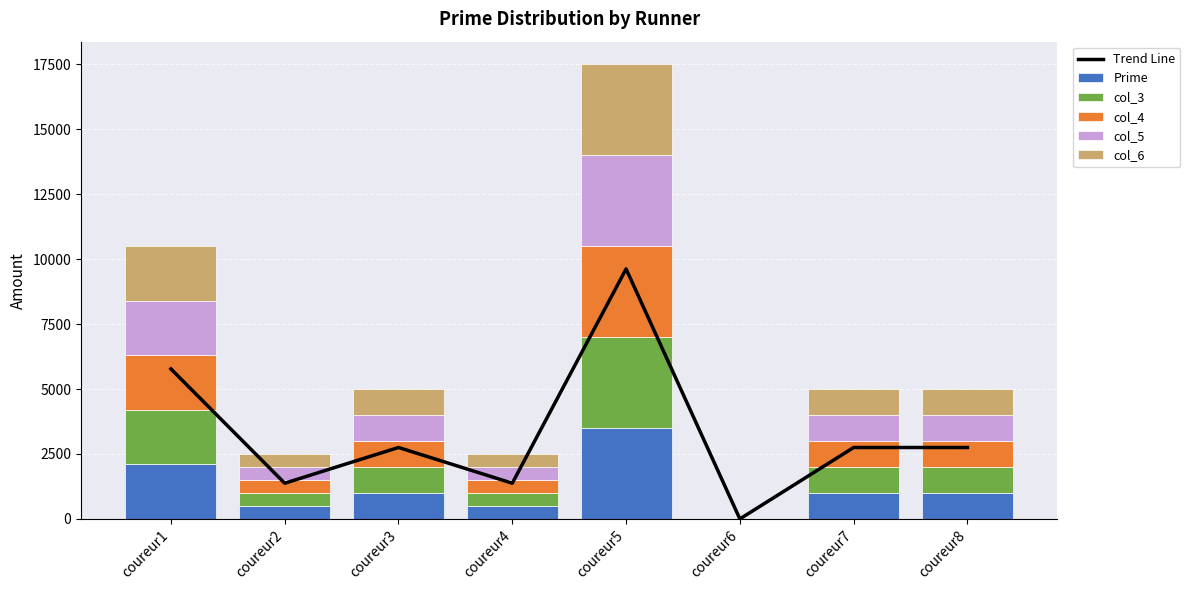

How many values in the col_3 series exceed 1000?

2